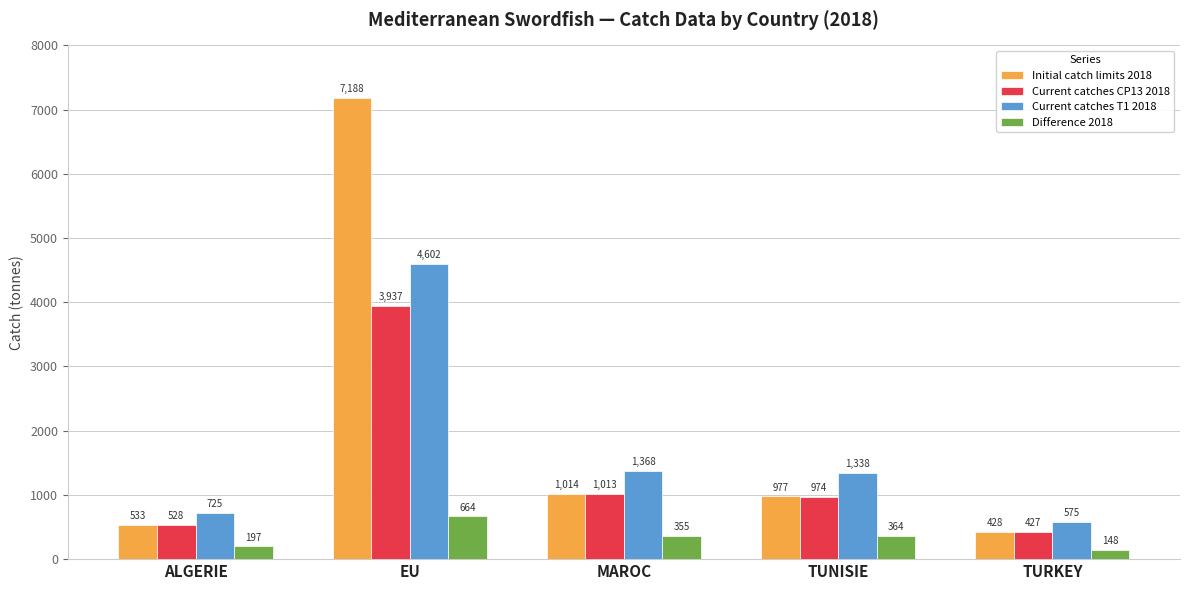

At which category is the sum across all series the highest?

EU